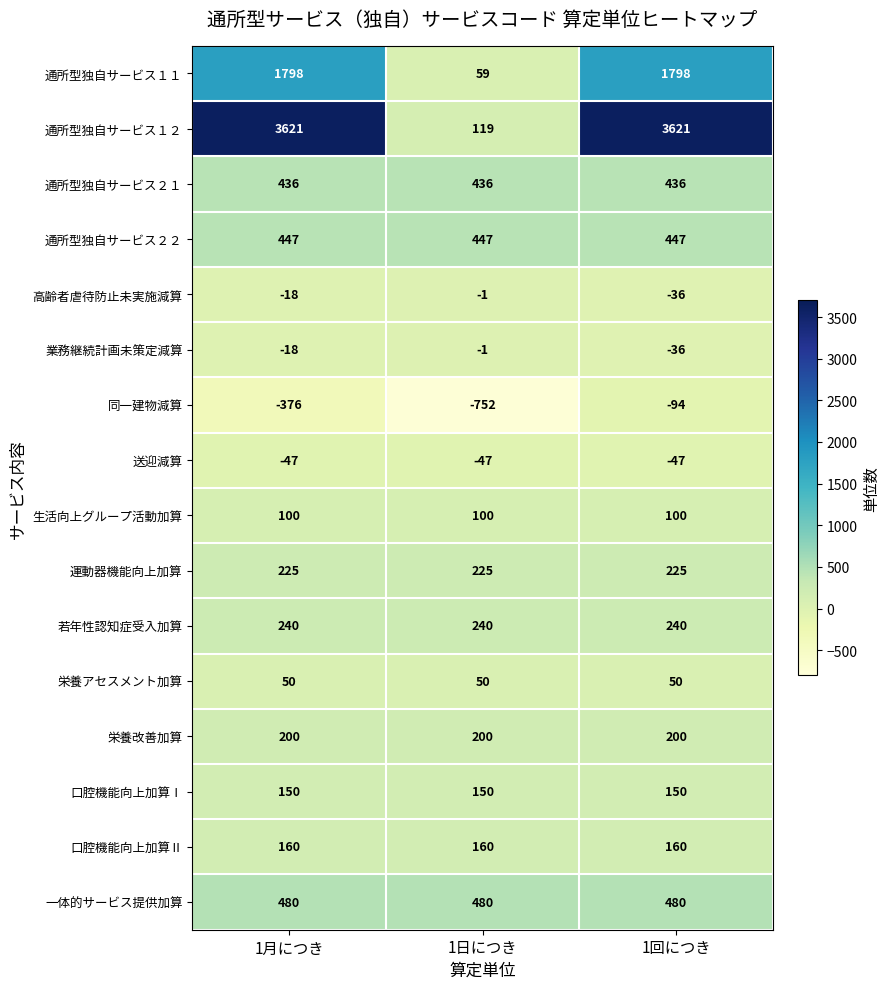

What is the maximum value shown in the chart?

3621